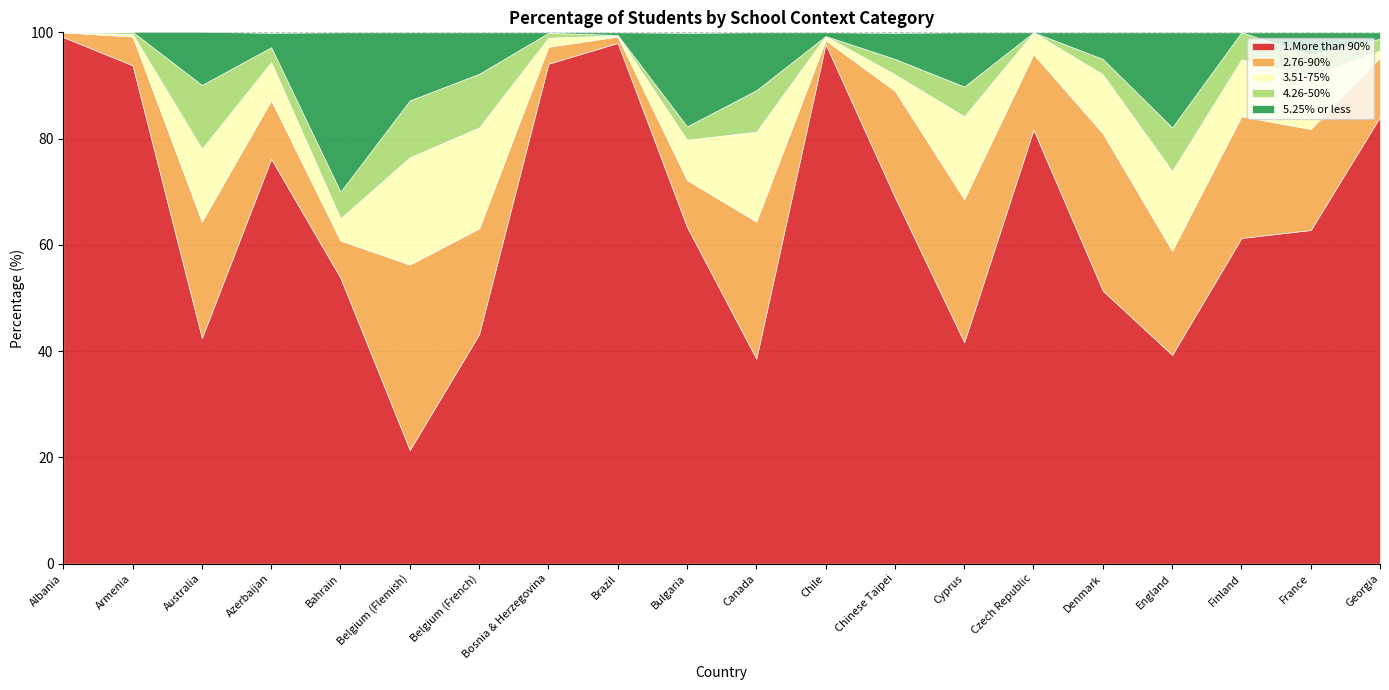

What is the spread (max minus min) of values at Georgia?

82.9